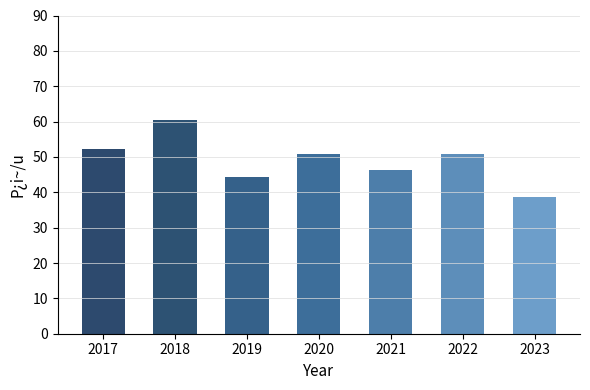

How many data points are less than 50?

3